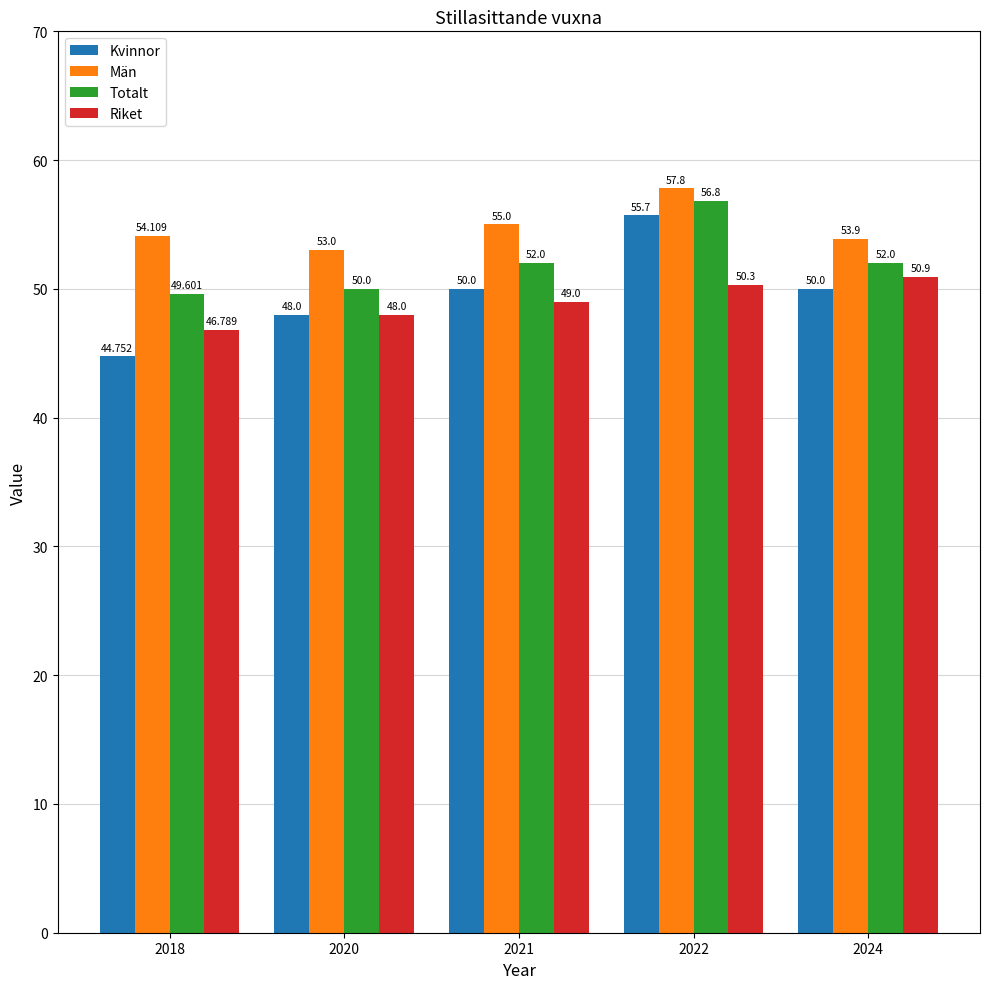

Count the number of data series in this chart.

4